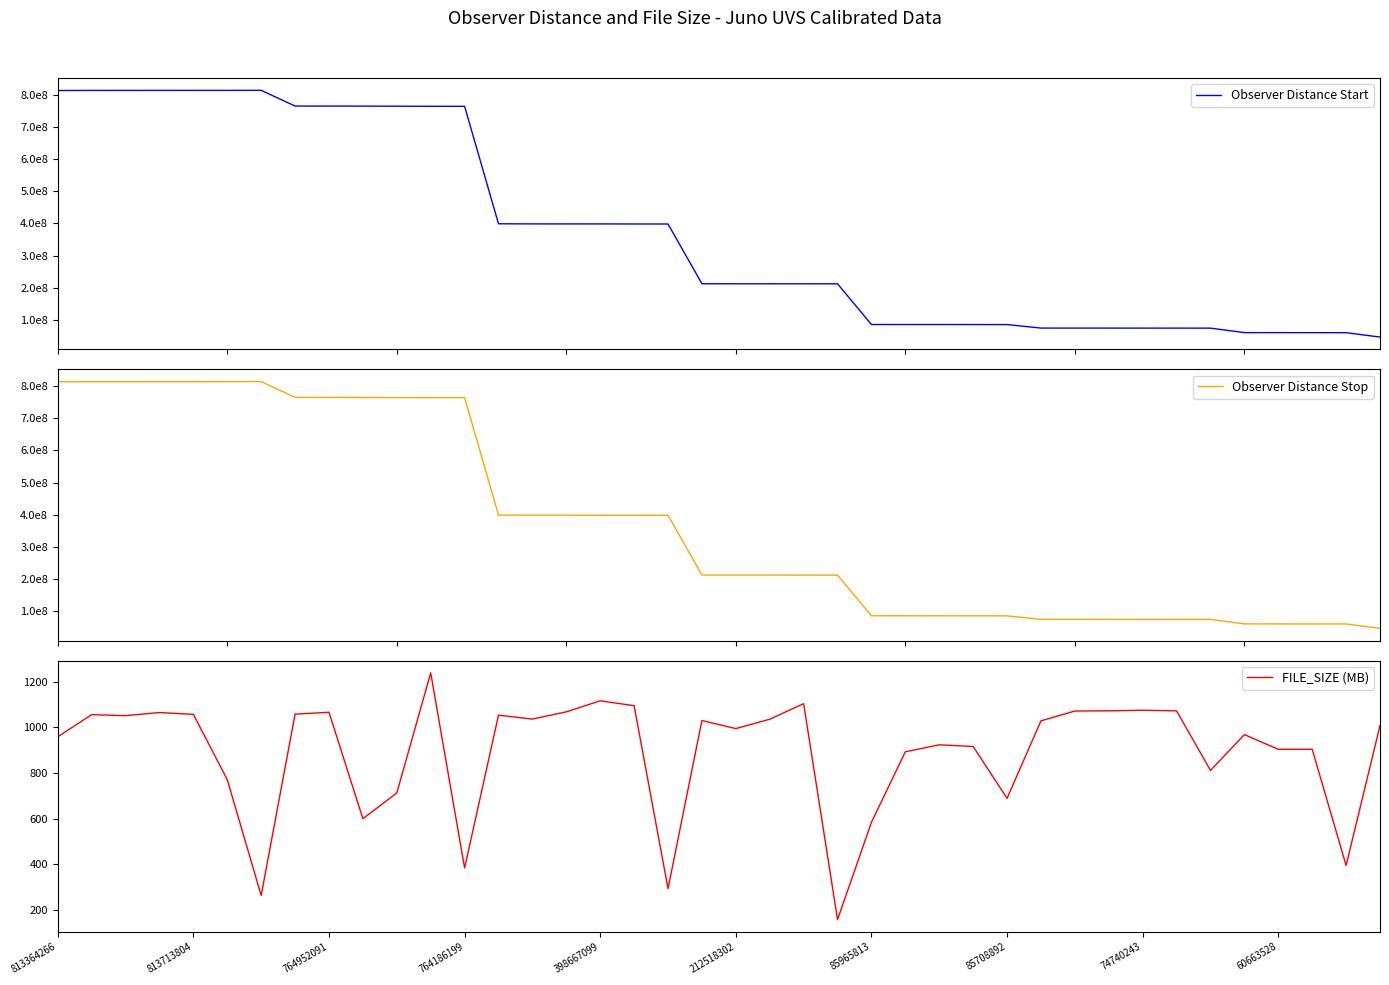

Between 19 and 31, which series saw the biggest shift?

Observer Distance Start